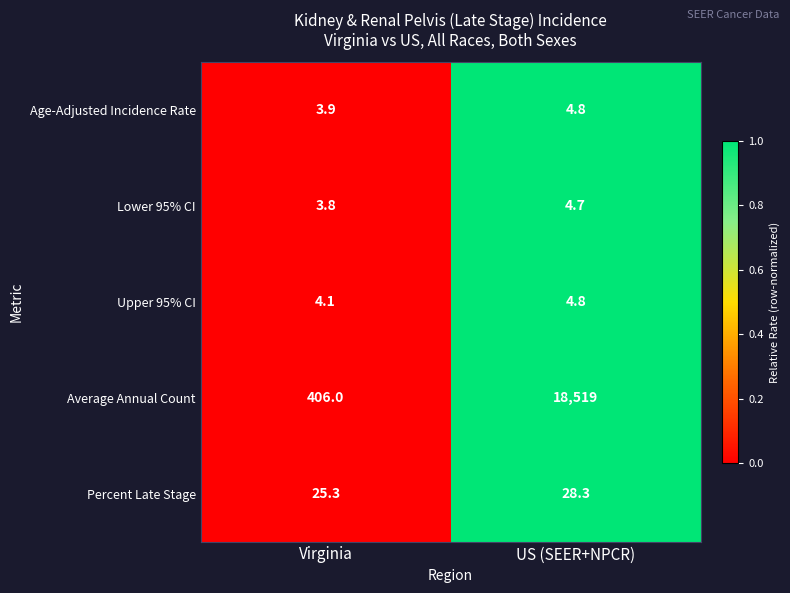

Which series changed the most between Virginia and US (SEER+NPCR)?

Average Annual Count